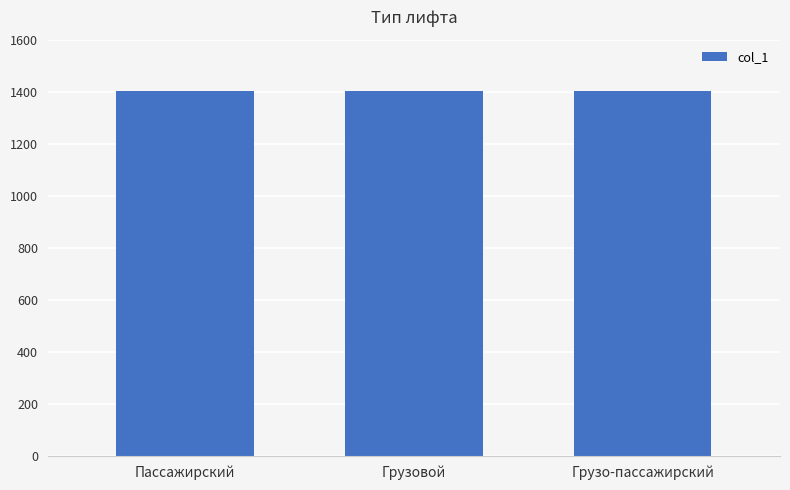

Count the number of categories in the chart.

3